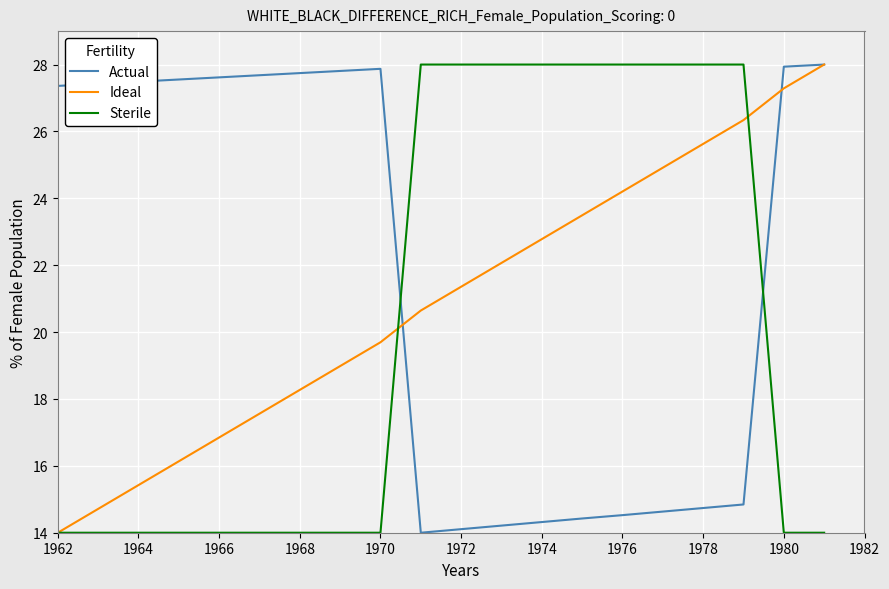

Reading left to right, extract all data points from this chart.

Actual: 27.4	27.4	27.5	27.6	27.6	27.7	27.7	27.8	27.9	14.0	14.1	14.2	14.3	14.4	14.5	14.6	14.7	14.8	27.9	28.0
Ideal: 14.0	14.7	15.4	16.1	16.8	17.6	18.3	19.0	19.7	20.6	21.4	22.1	22.8	23.5	24.2	24.9	25.6	26.3	27.3	28.0
Sterile: 14.0	14.0	14.0	14.0	14.0	14.0	14.0	14.0	14.0	28.0	28.0	28.0	28.0	28.0	28.0	28.0	28.0	28.0	14.0	14.0